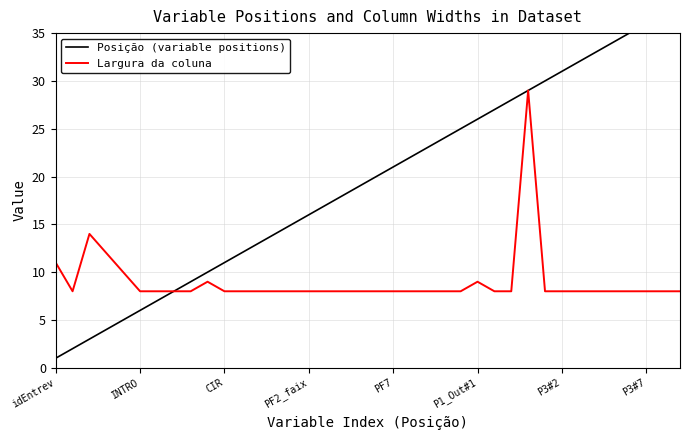

Rank the series by their maximum value, from highest to lowest.

Posição (variable positions), Largura da coluna